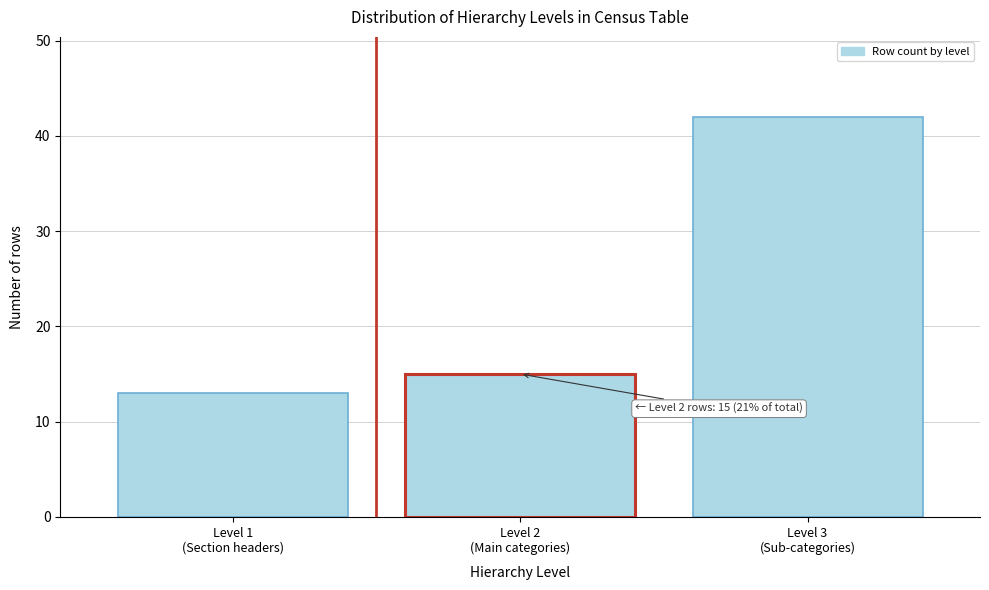

Reading right to left, extract all data points from this chart.

42	15	13